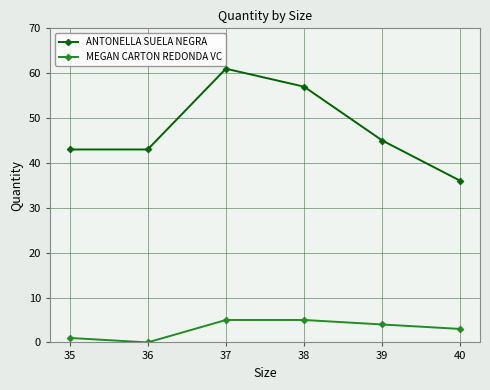

At which category is the sum across all series the highest?

37